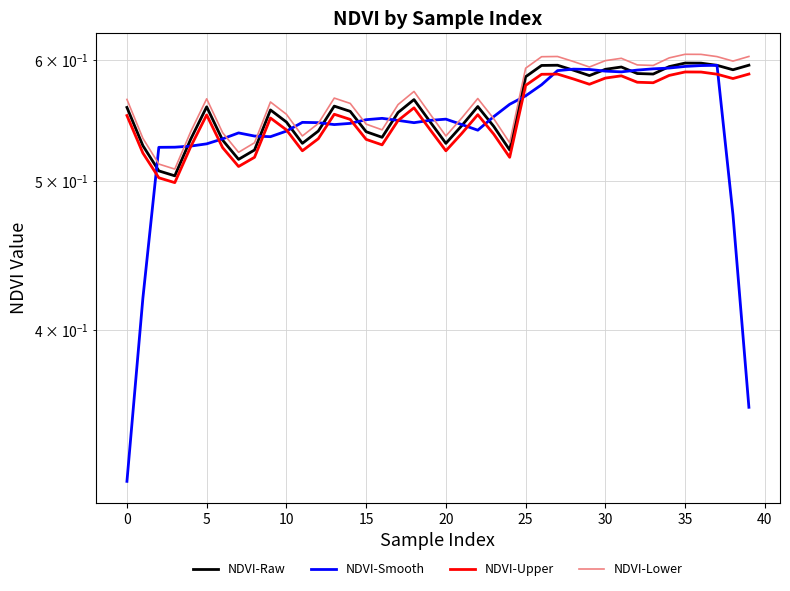

True or false: NDVI-Lower has a value of 0.9 at 19.

False